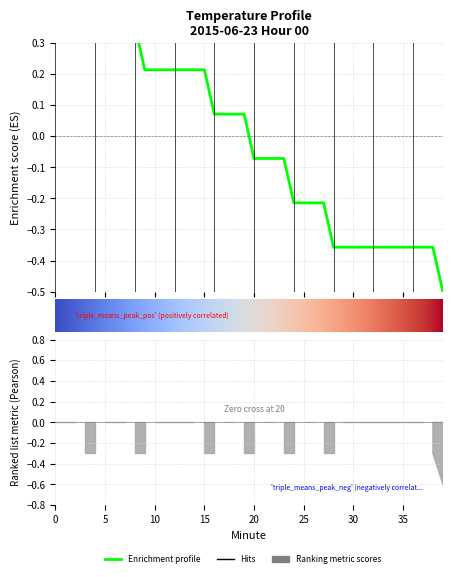

True or false: the data shows -0.4 at 28.

True